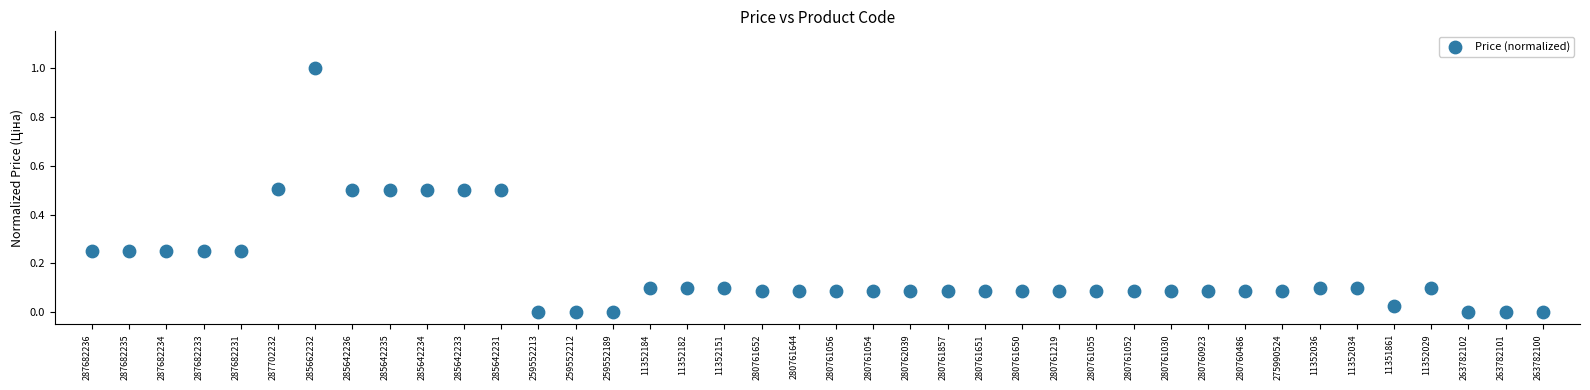

What is the range of Y values (max minus min)?

1.0